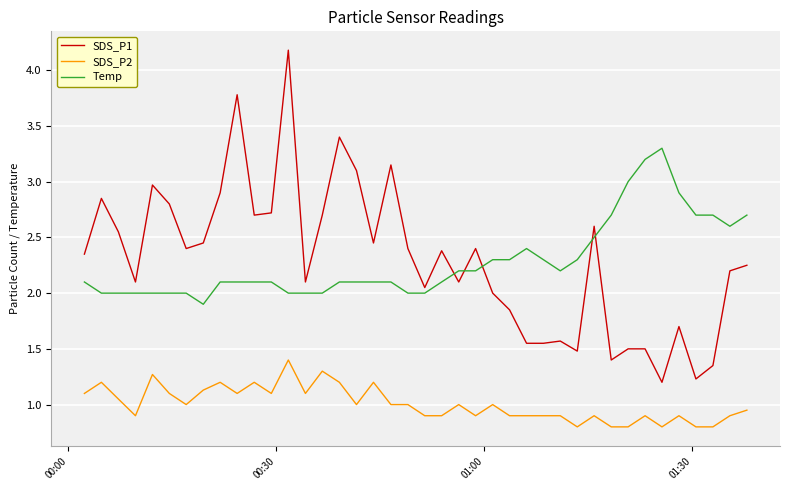

After their last crossing, which series has the higher values: SDS_P1 or Temp?

Temp